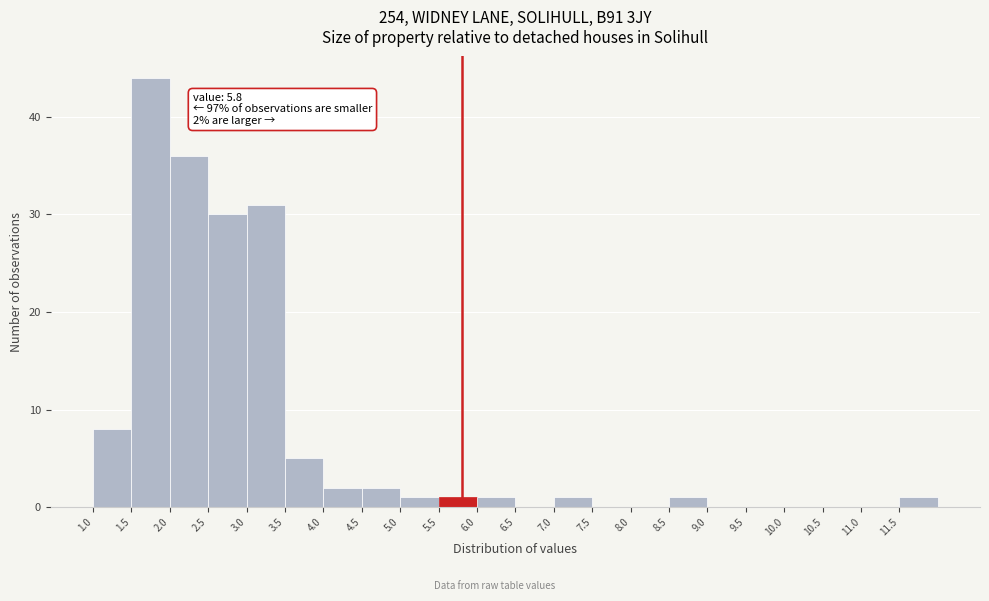

Which range on the x-axis has the tallest bar?

1.5 to 2.0